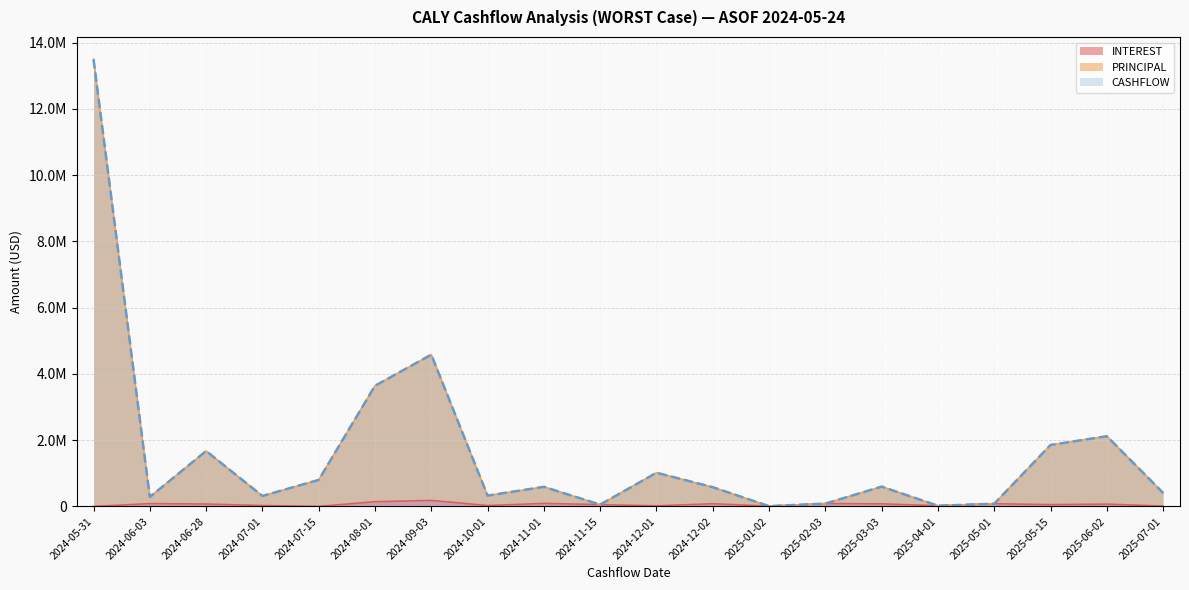

Which series has the widest spread of values?

PRINCIPAL